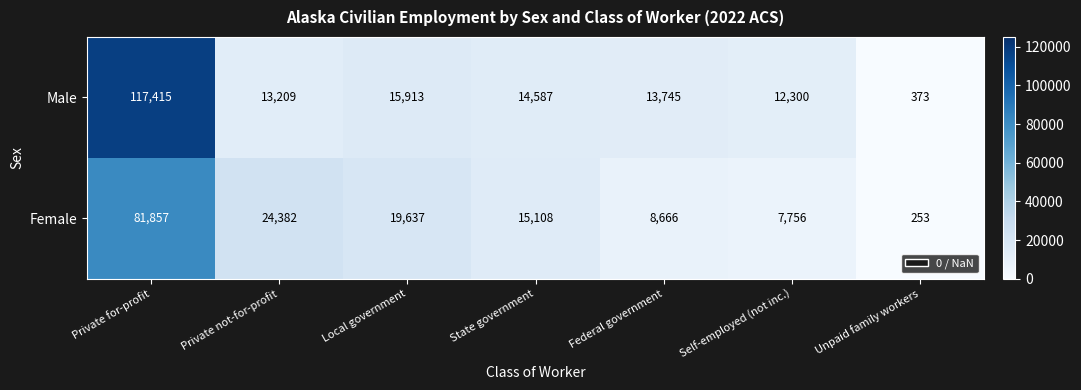

What is the spread (max minus min) of values at Unpaid family workers?

120